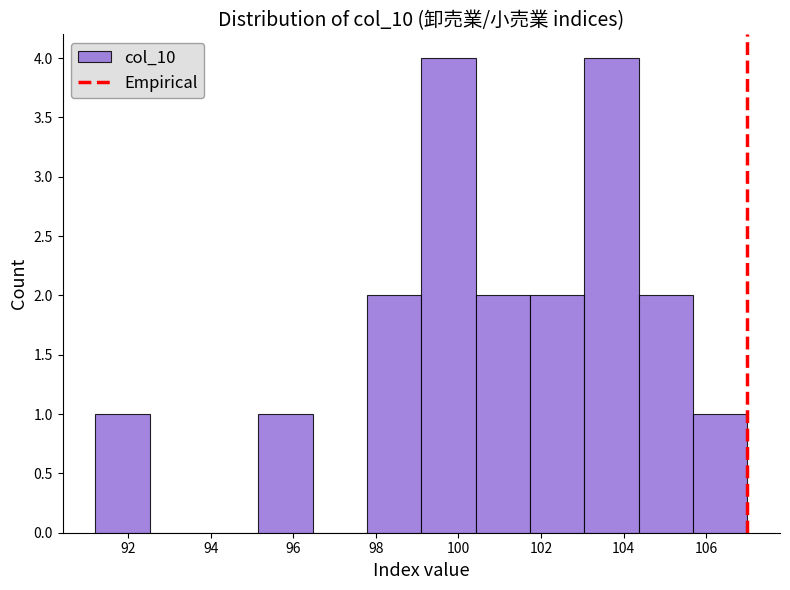

What is the height of the bar covering 101.8 to 103.0 on the x-axis? Neither the bar edges nor the heights are printed on the chart, so give them approximately, as read against the axes.

2